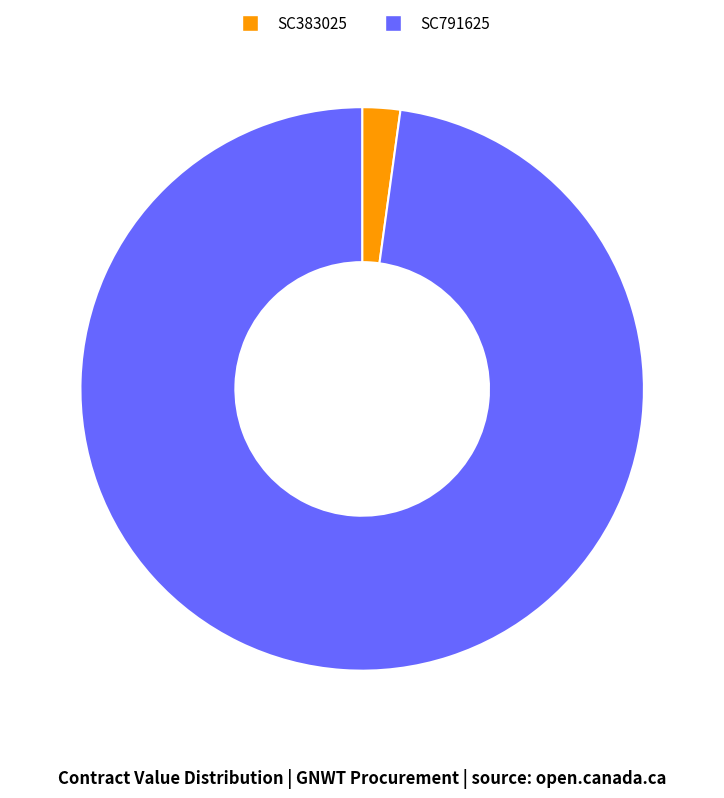

How many slices are in this pie chart?

2